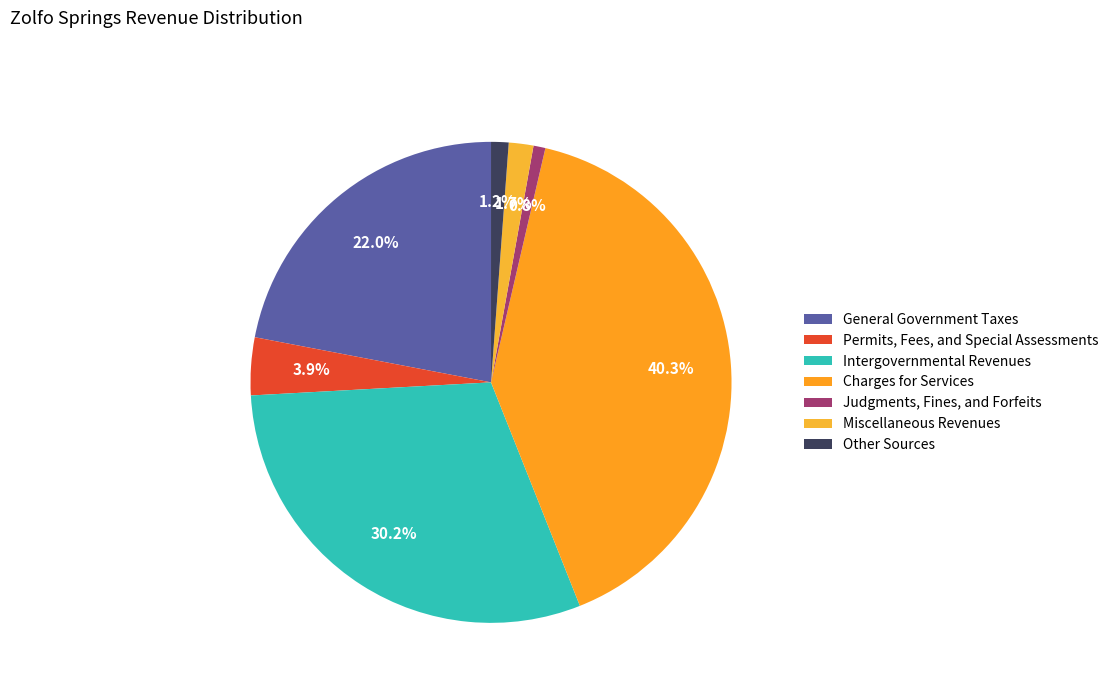

Count the number of slices in the pie.

7